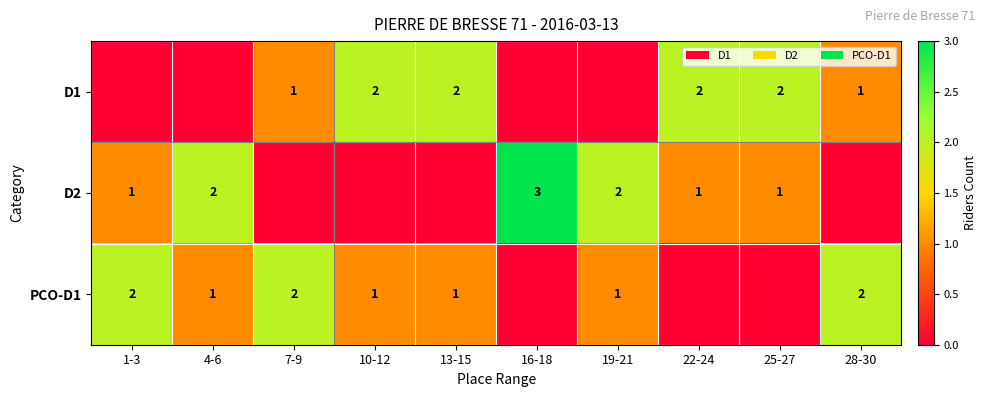

How many distinct data groups are displayed?

3